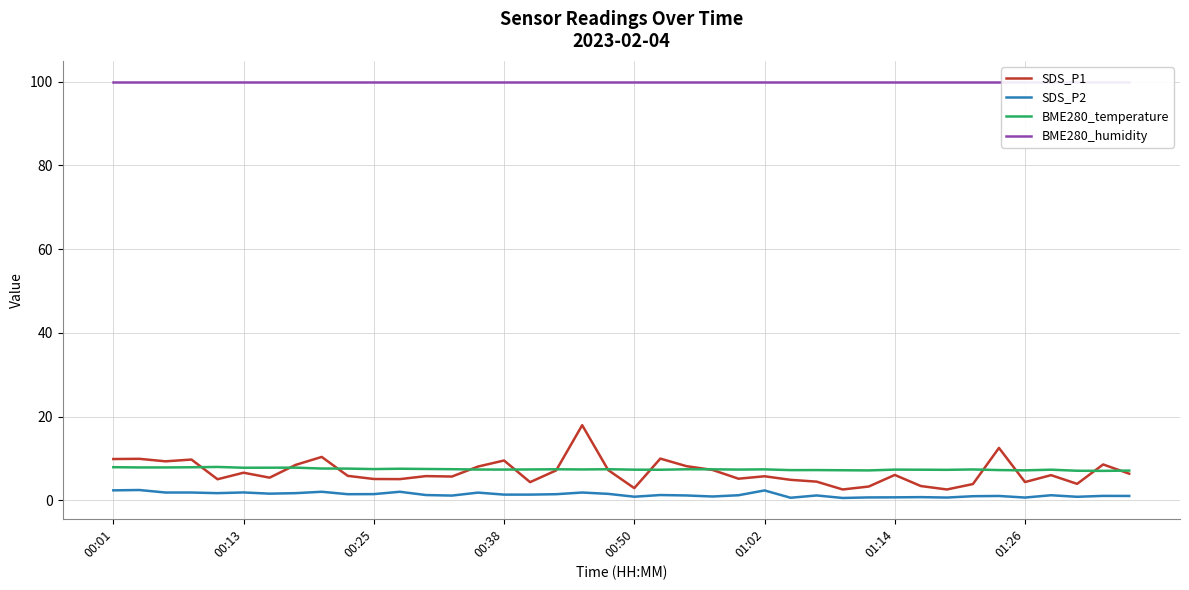

What is the average value of the SDS_P2 series?

1.4